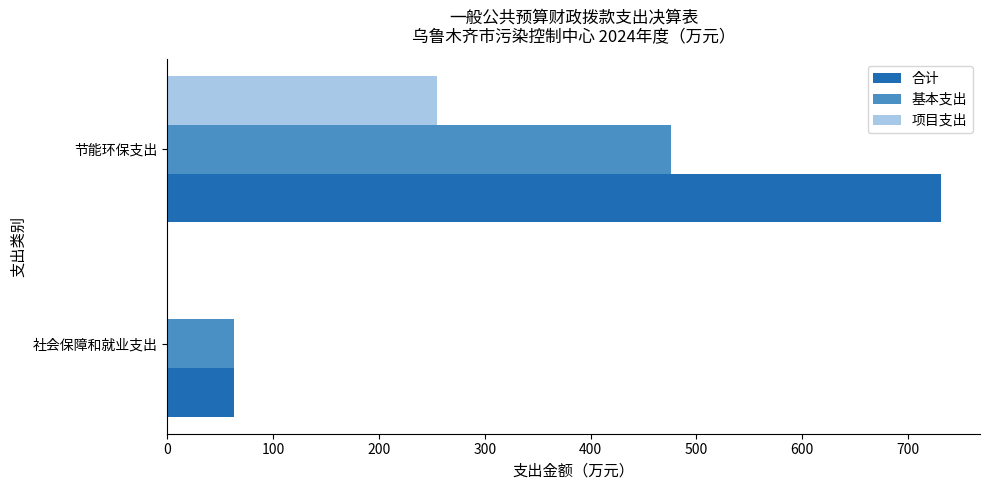

Between 社会保障和就业支出 and 节能环保支出, which series saw the biggest shift?

合计